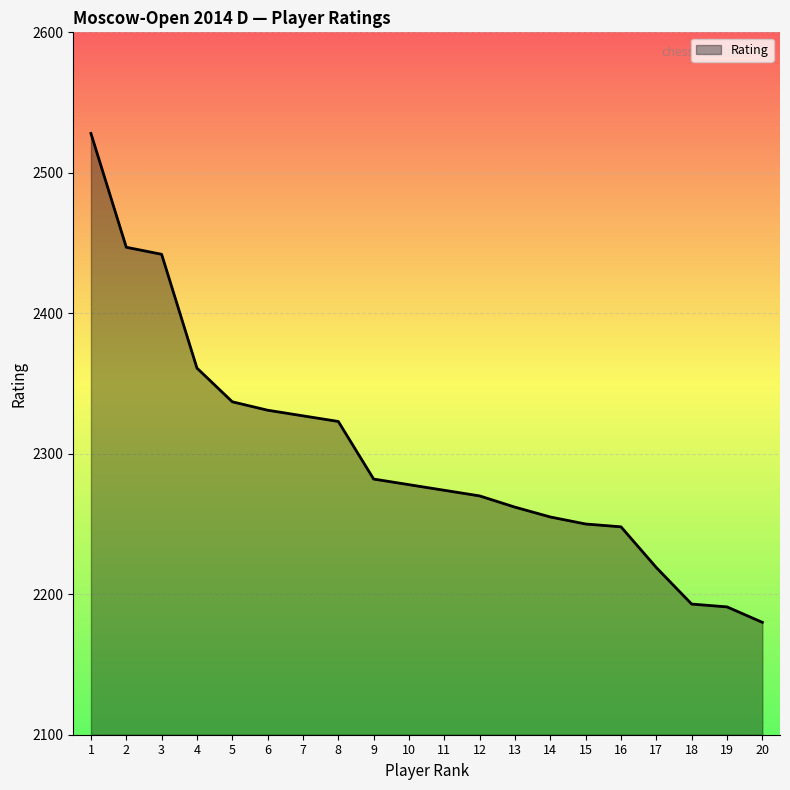

Reading left to right, transcribe all the data shown in this chart.

1=2528	2=2447	3=2442	4=2361	5=2337	6=2331	7=2327	8=2323	9=2282	10=2278	11=2274	12=2270	13=2262	14=2255	15=2250	16=2248	17=2219	18=2193	19=2191	20=2180